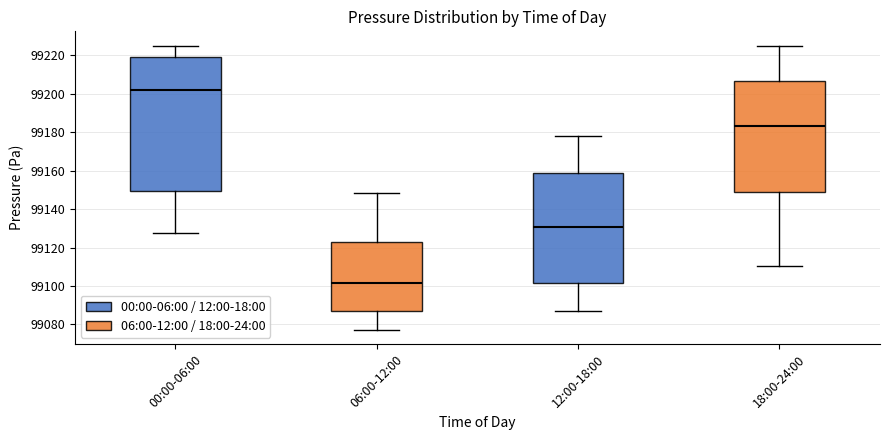

Which box has the highest median line?

00:00-06:00